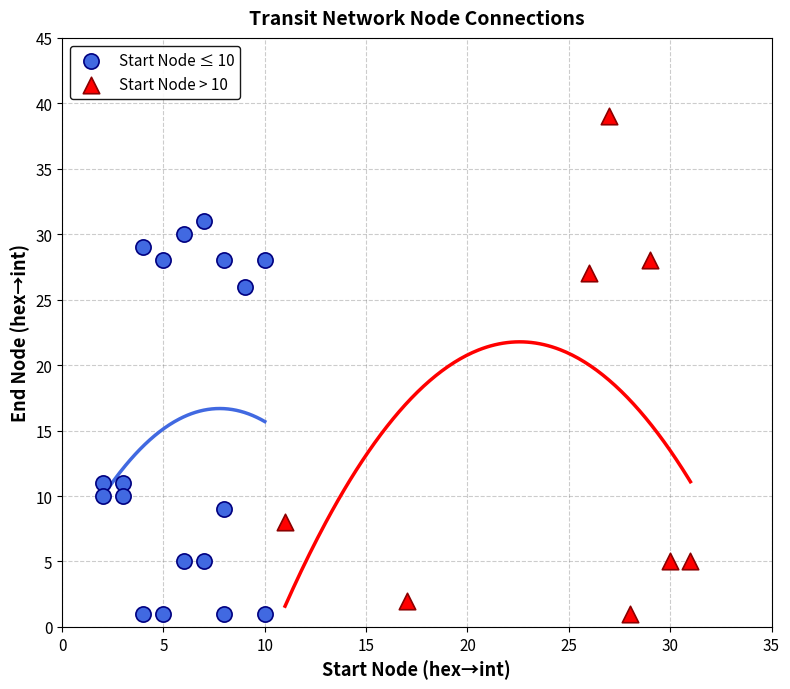

Which series has the largest Y range (max minus min)?

Start Node > 10